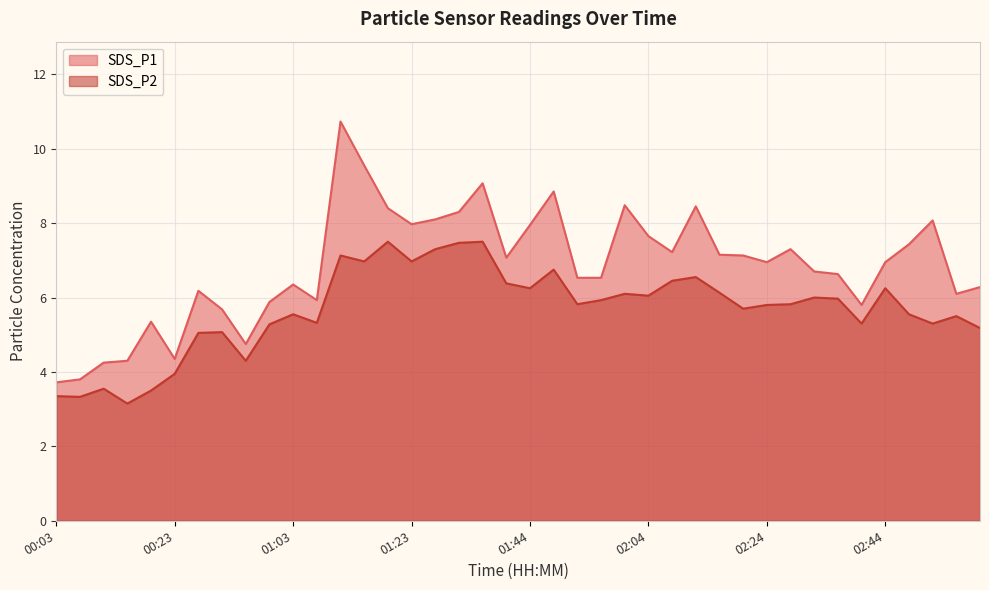

Is it true that SDS_P1 equals 5.9 at 00:59?

True